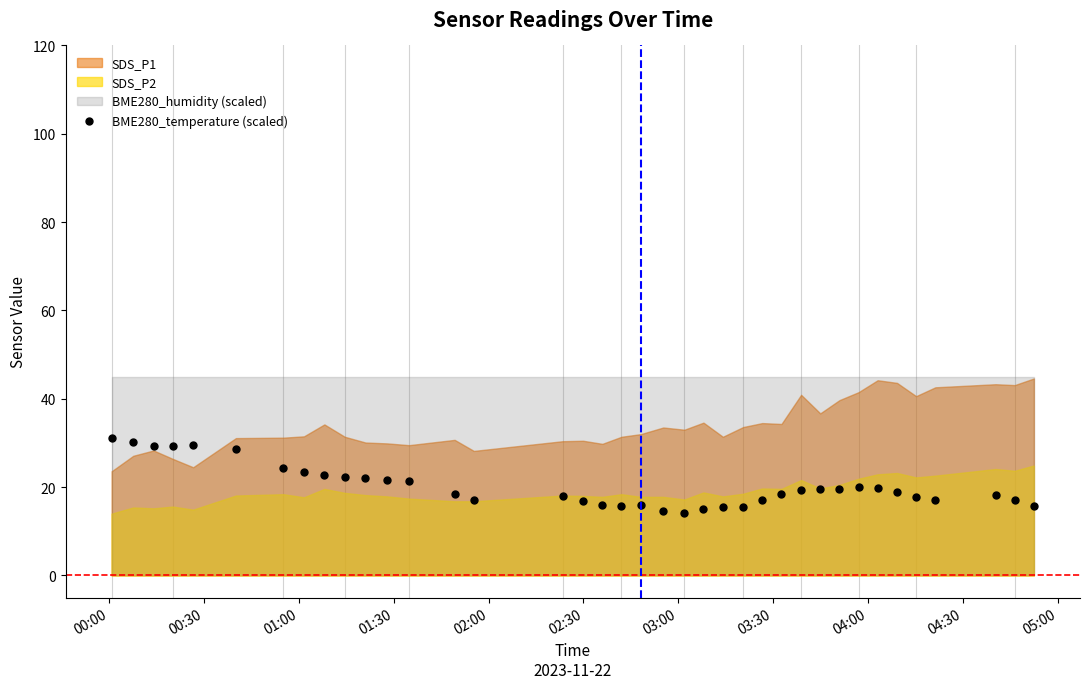

What is the value of the BME280_temperature (scaled) point at the 10th from the left?

22.2